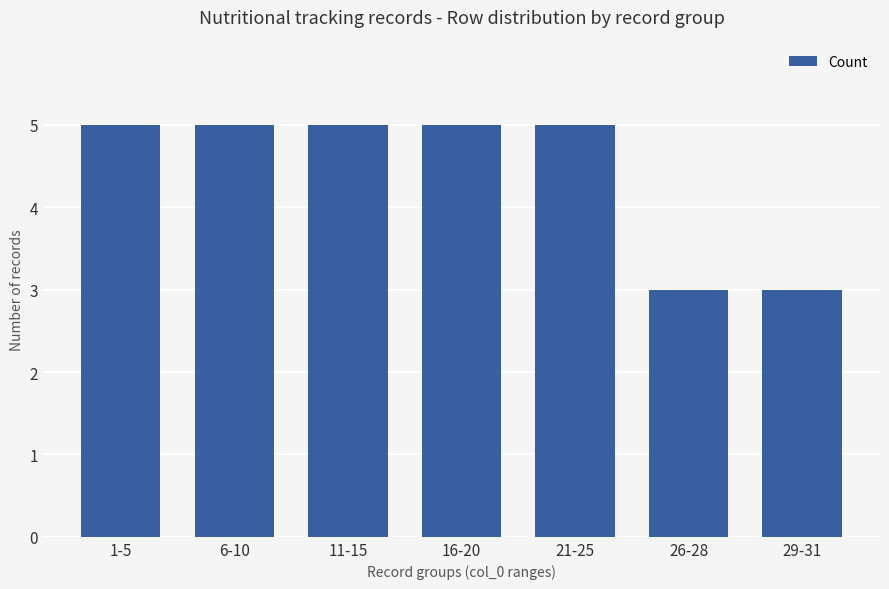

Reading right to left, list all the values displayed in this chart.

3	3	5	5	5	5	5